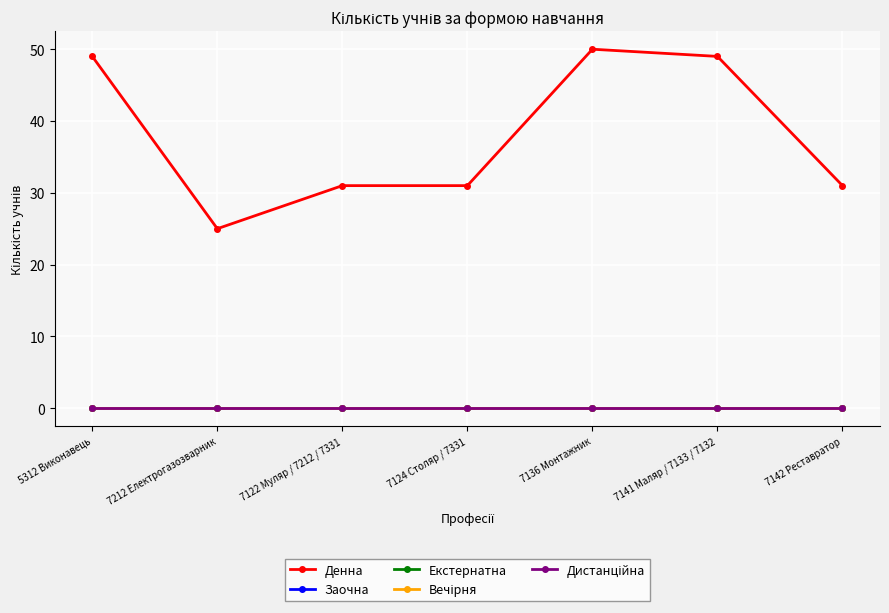

Is this an area chart (filled region under the line)?

No